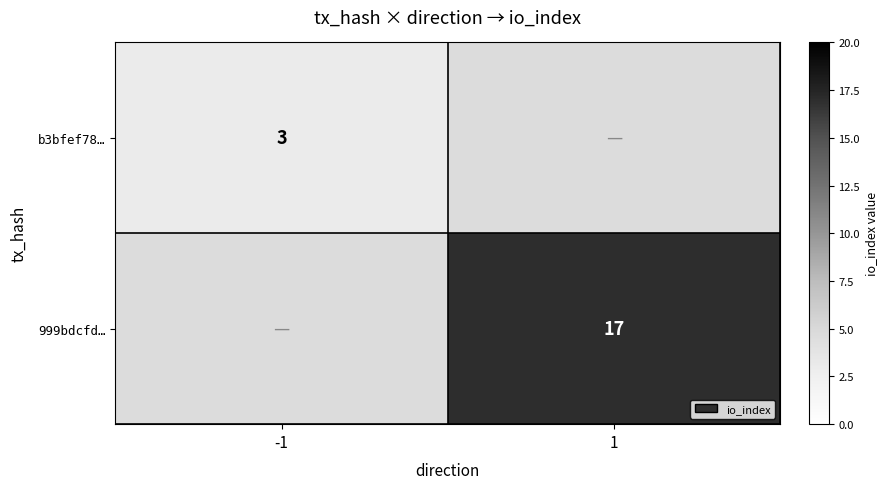

The b3bfef78… series shows 3 at -1. True or false?

True